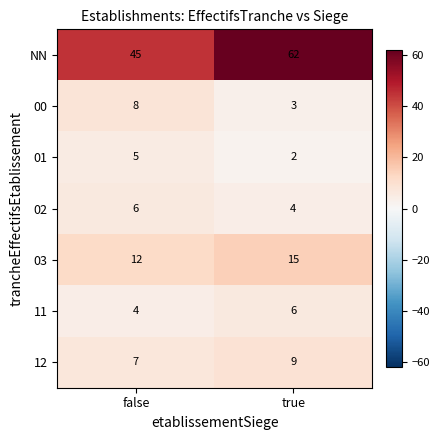

What is the sum of all 02 values?

10